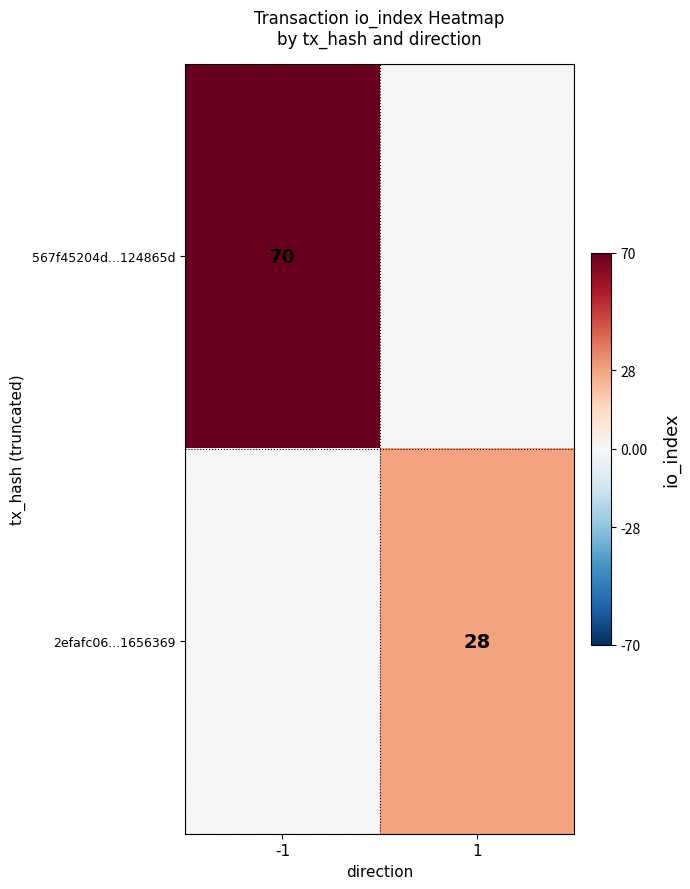

Count the number of categories in the chart.

2